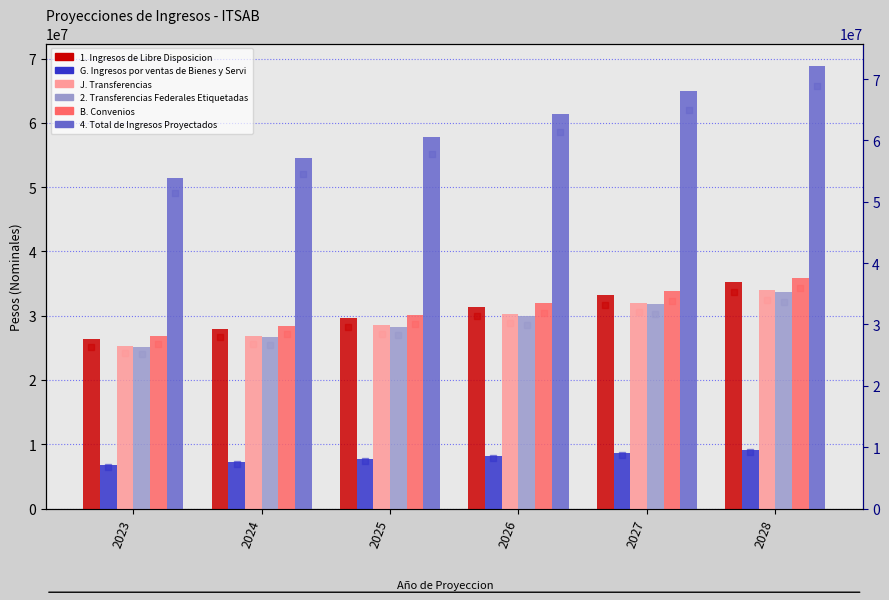

What are all the series names shown in the legend?

1. Ingresos de Libre Disposicion, G. Ingresos por ventas de Bienes y Servicios, J. Transferencias, 2. Transferencias Federales Etiquetadas, B. Convenios, 4. Total de Ingresos Proyectados